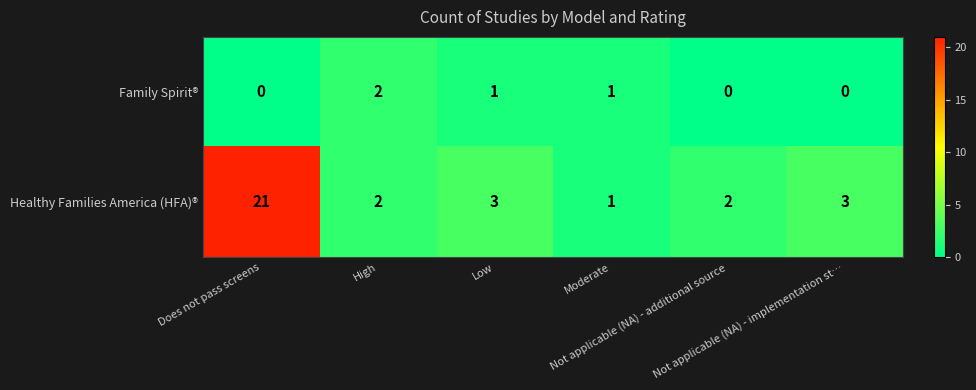

What is the maximum value shown in the chart?

21